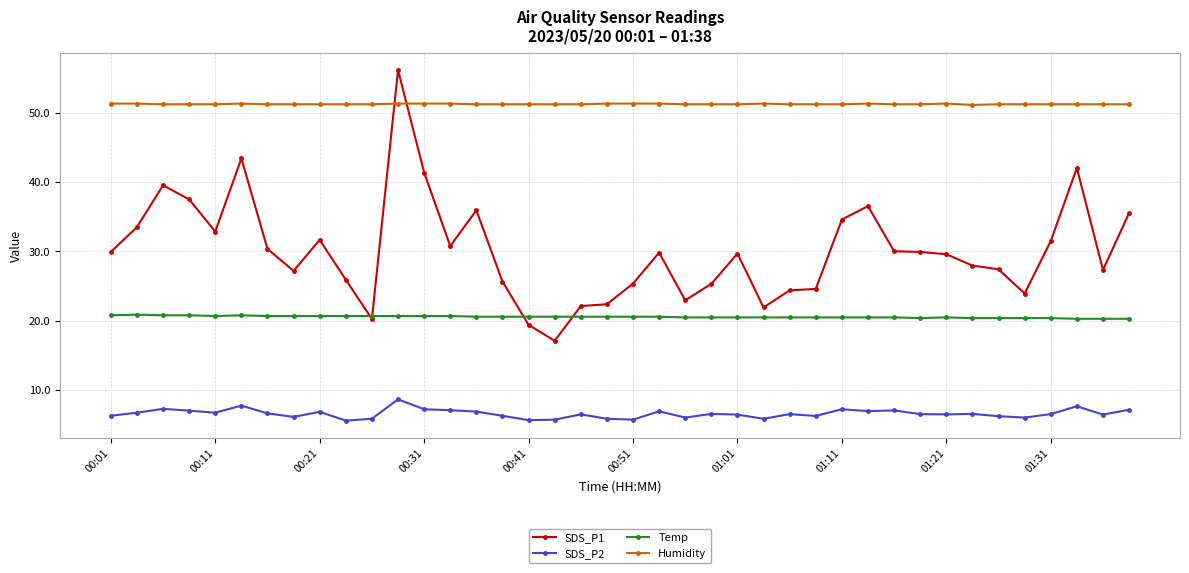

At how many categories does at least one series exceed 11?

40